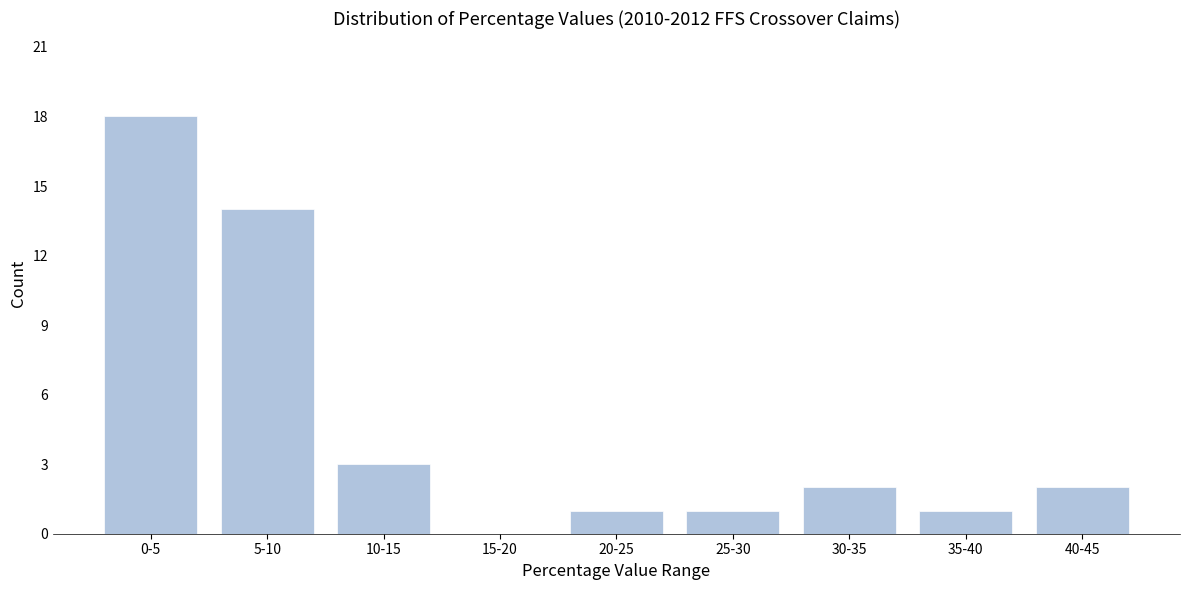

Reading right to left, what are all the values shown in this chart?

40-45=2	35-40=1	30-35=2	25-30=1	20-25=1	15-20=0	10-15=3	5-10=14	0-5=18